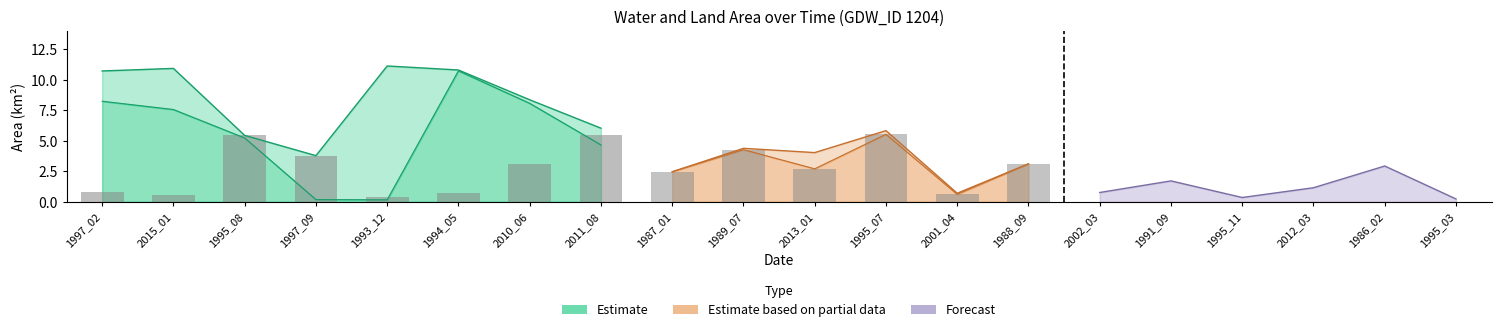

The value of landArea at 1995_03 is 3.6. True or false?

False